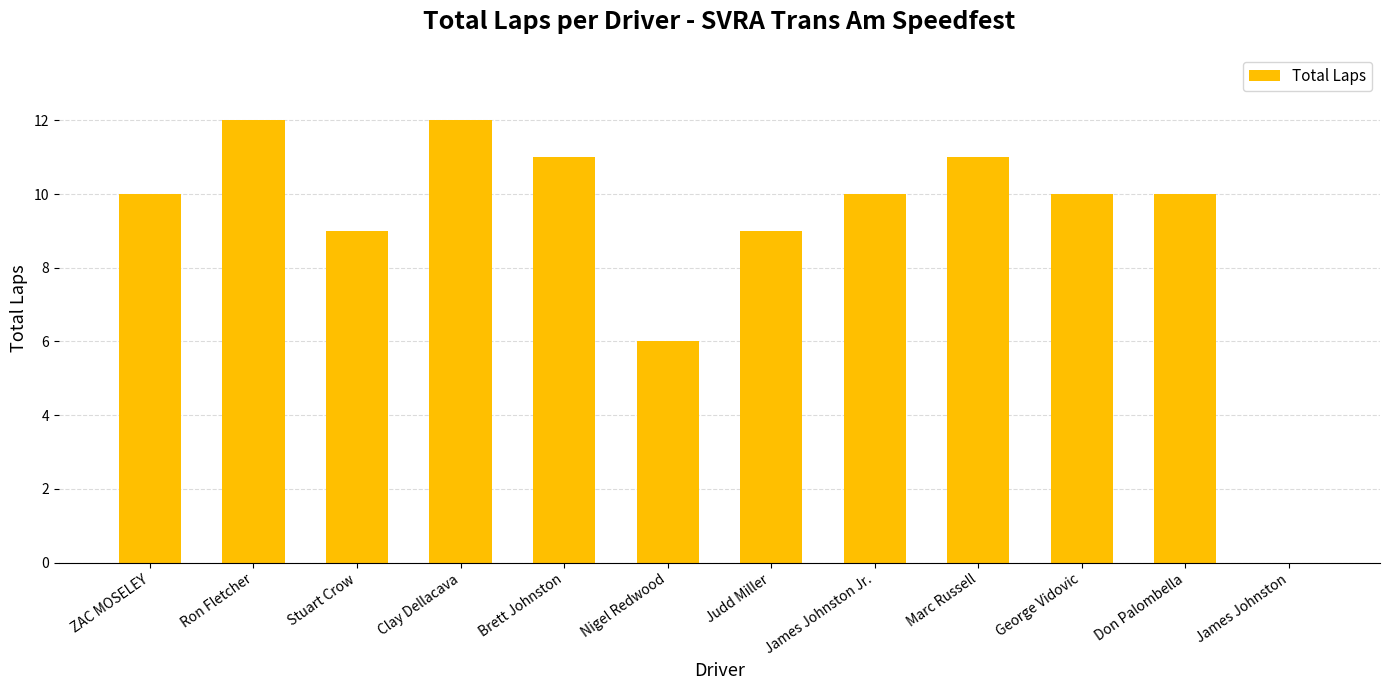

The value at Ron Fletcher is 12. True or false?

True